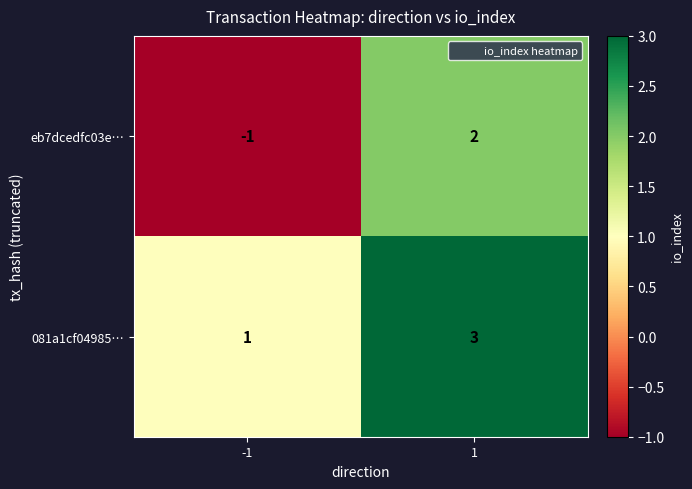

What is the maximum value shown in the chart?

3